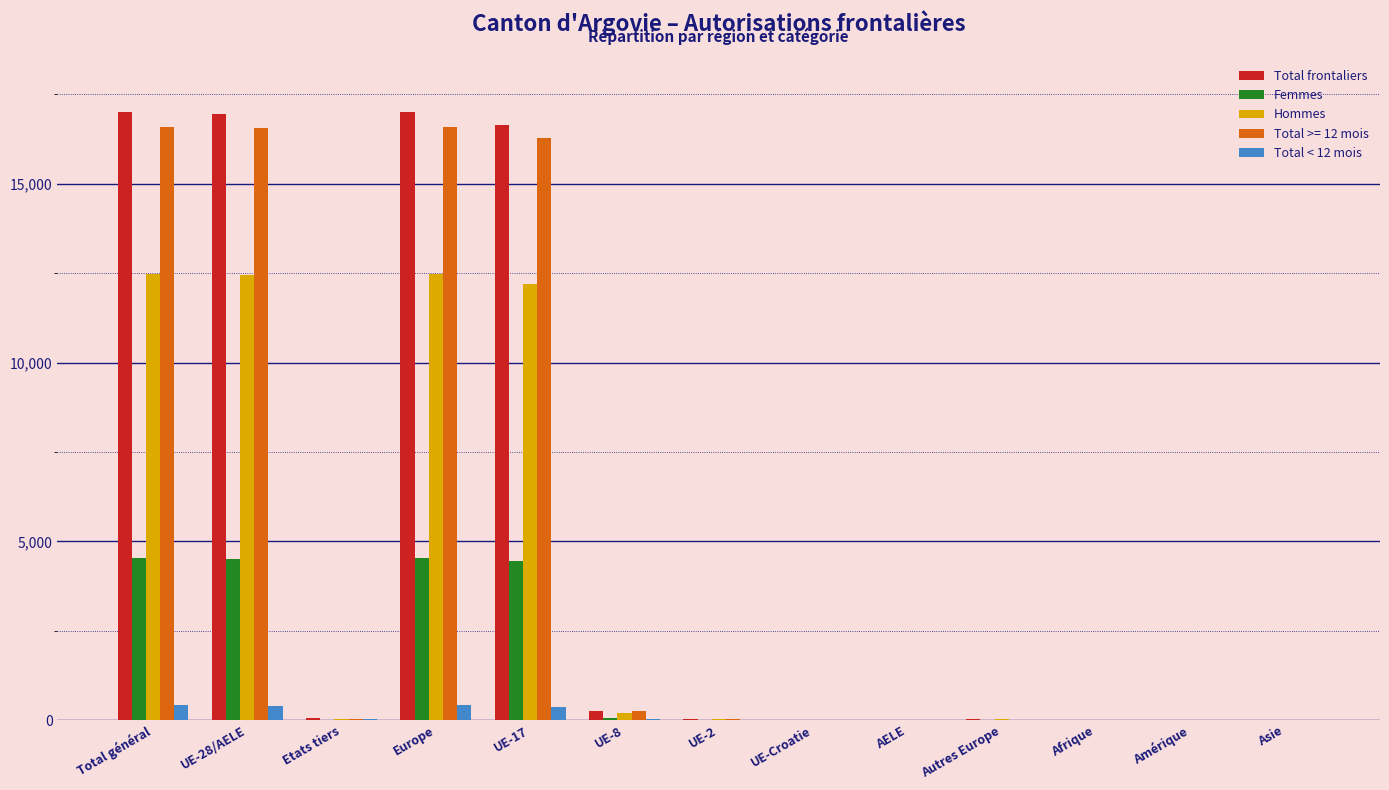

The Hommes series shows 17415 at Europe. True or false?

False